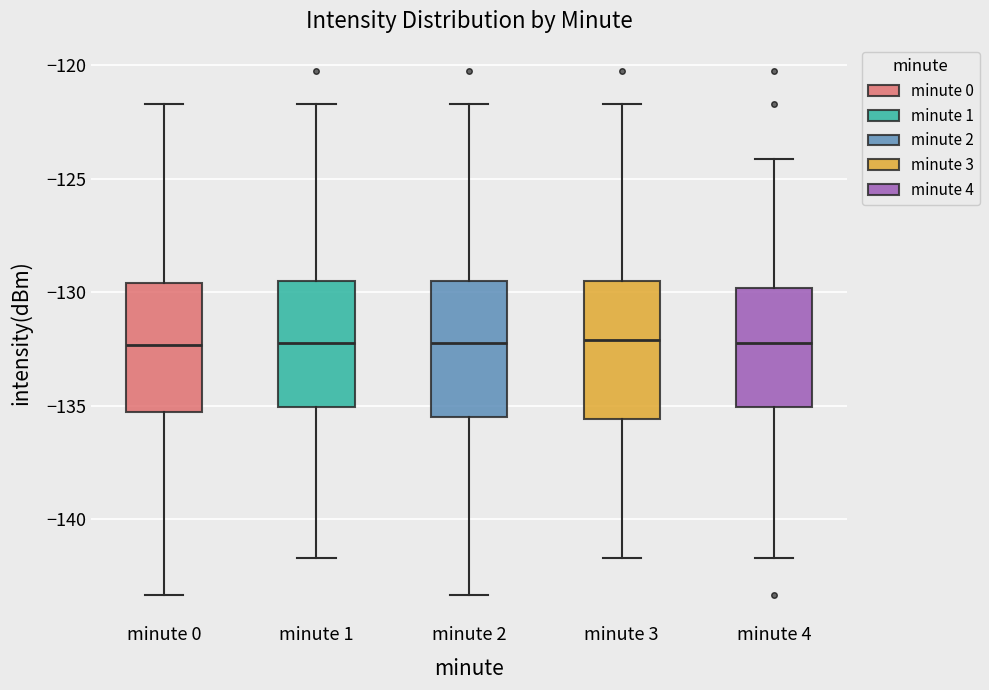

Where is the lower edge of the box for minute 1 on the y-axis? The values are not printed on the chart, so give them approximately, as read against the axis.

-135.0